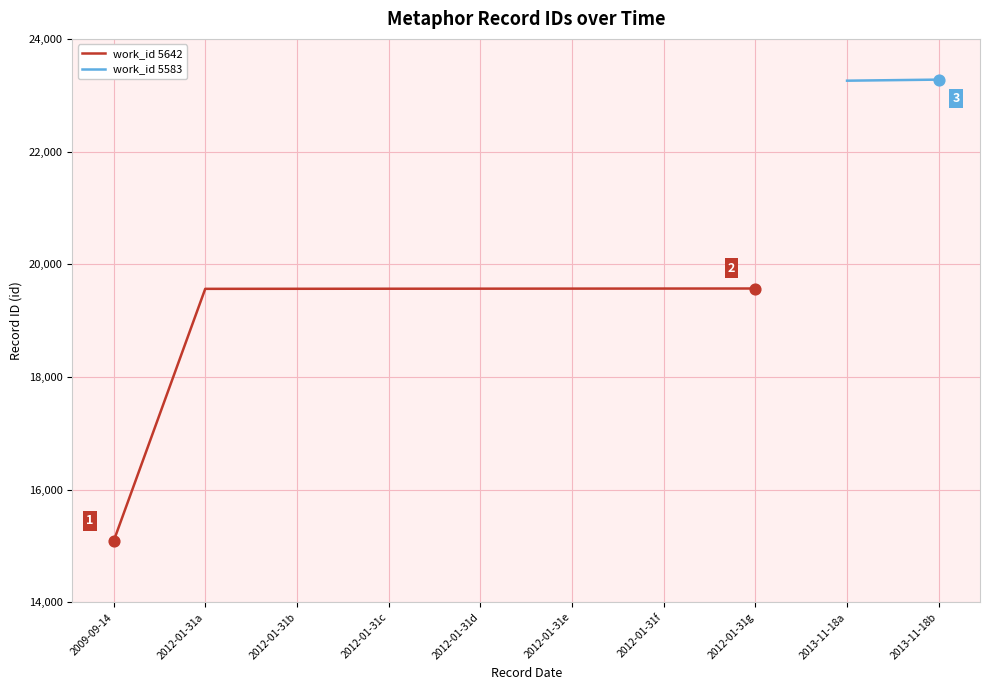

What is the change in value from 2012-01-31b to 2012-01-31f?

+4